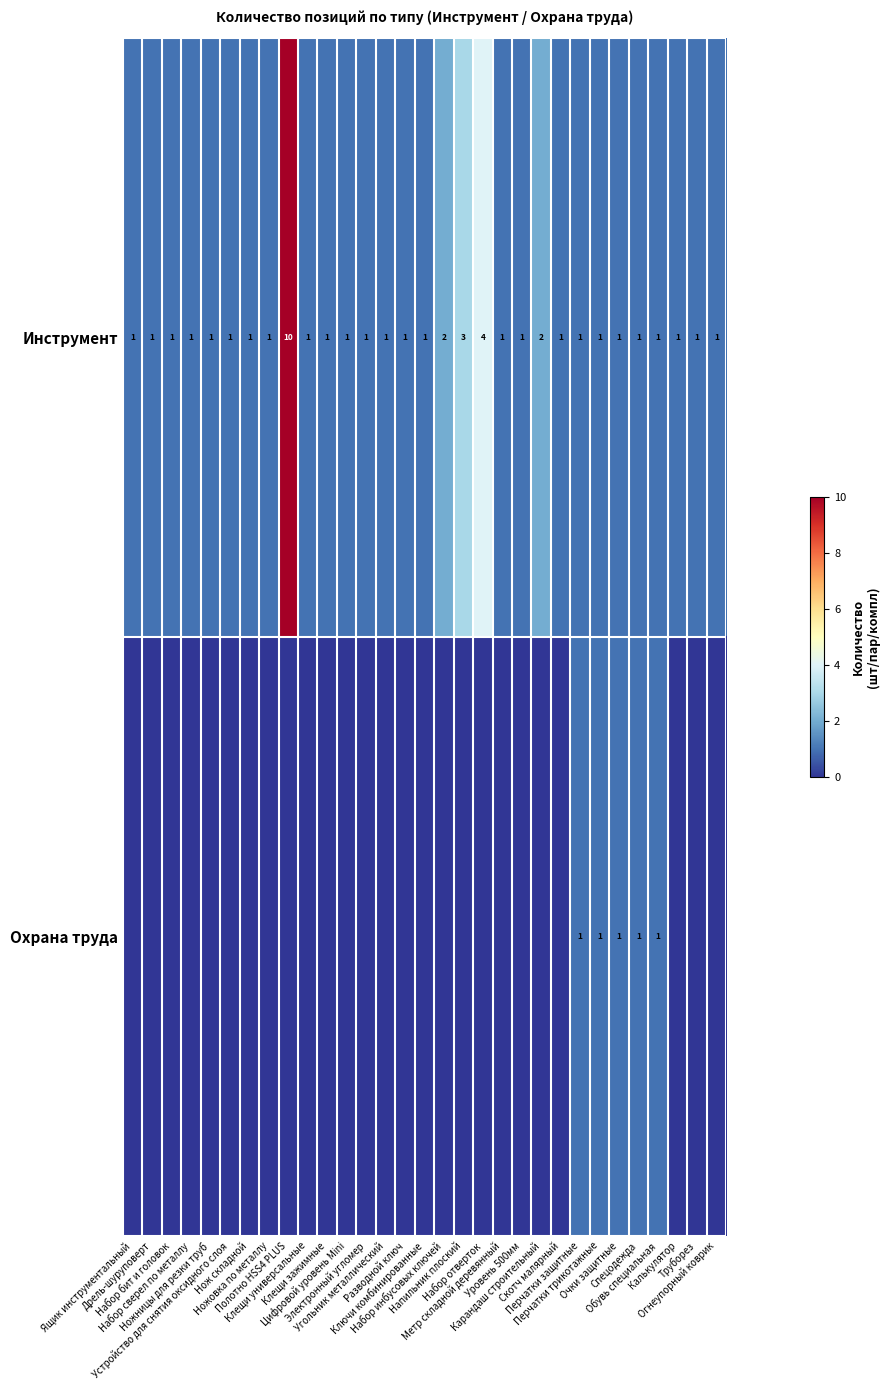

What is the difference between the maximum and minimum values in the Инструмент series?

9